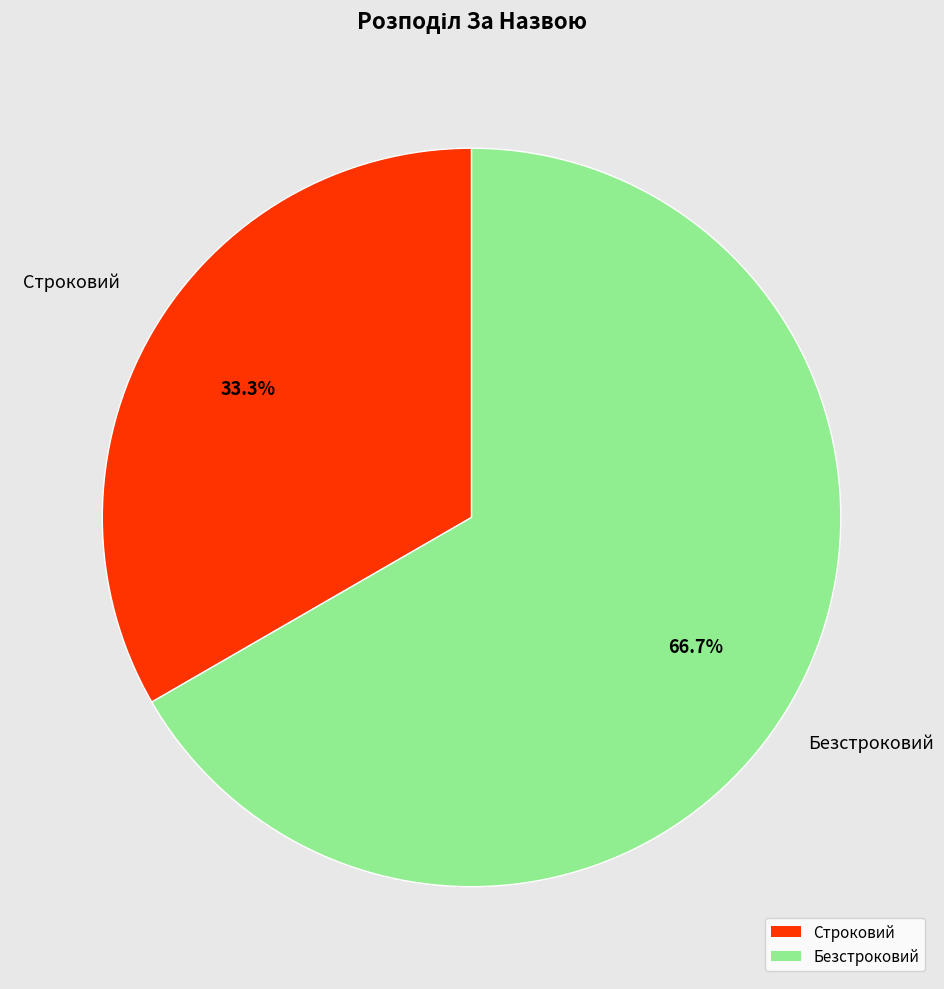

How many segments does this pie chart have?

2